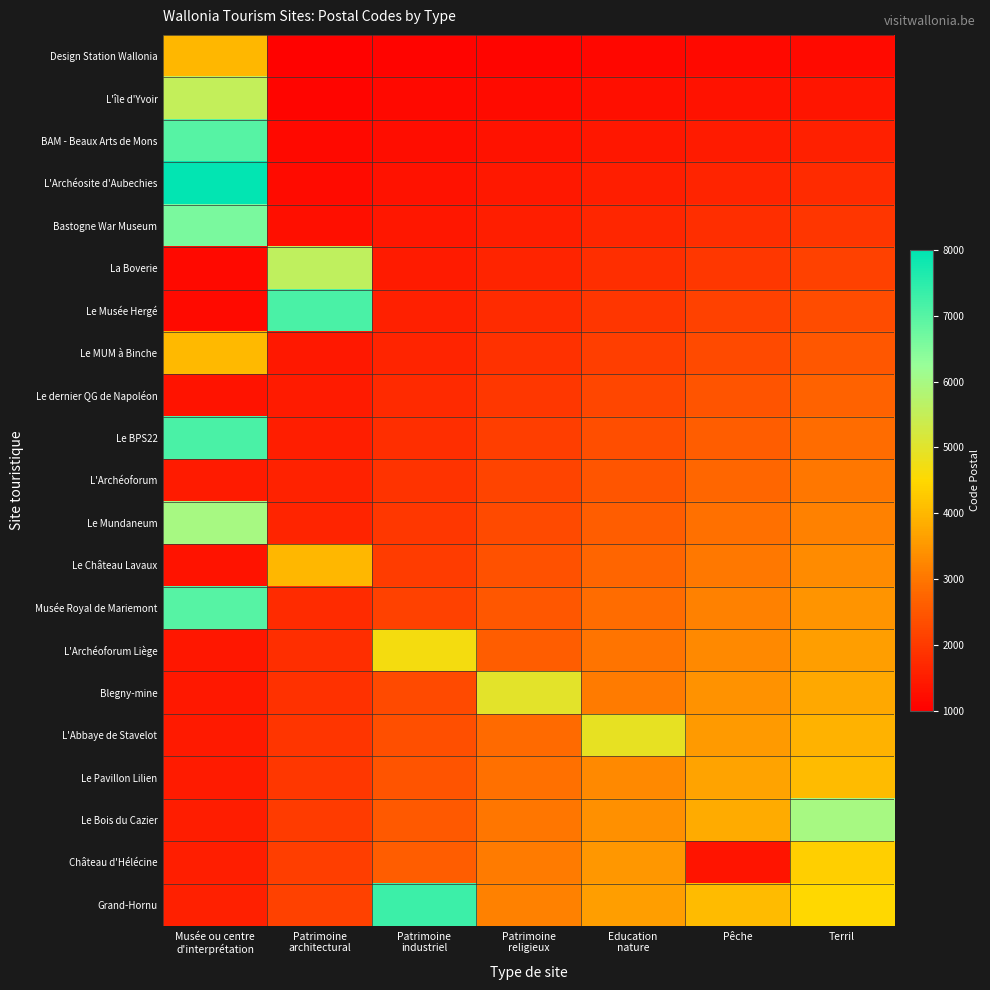

List the labels in order of Le BPS22 value, largest first.

Musée ou centre d'interprétation, Patrimoine architectural, Patrimoine industriel, Patrimoine religieux, Education nature, Pêche, Terril